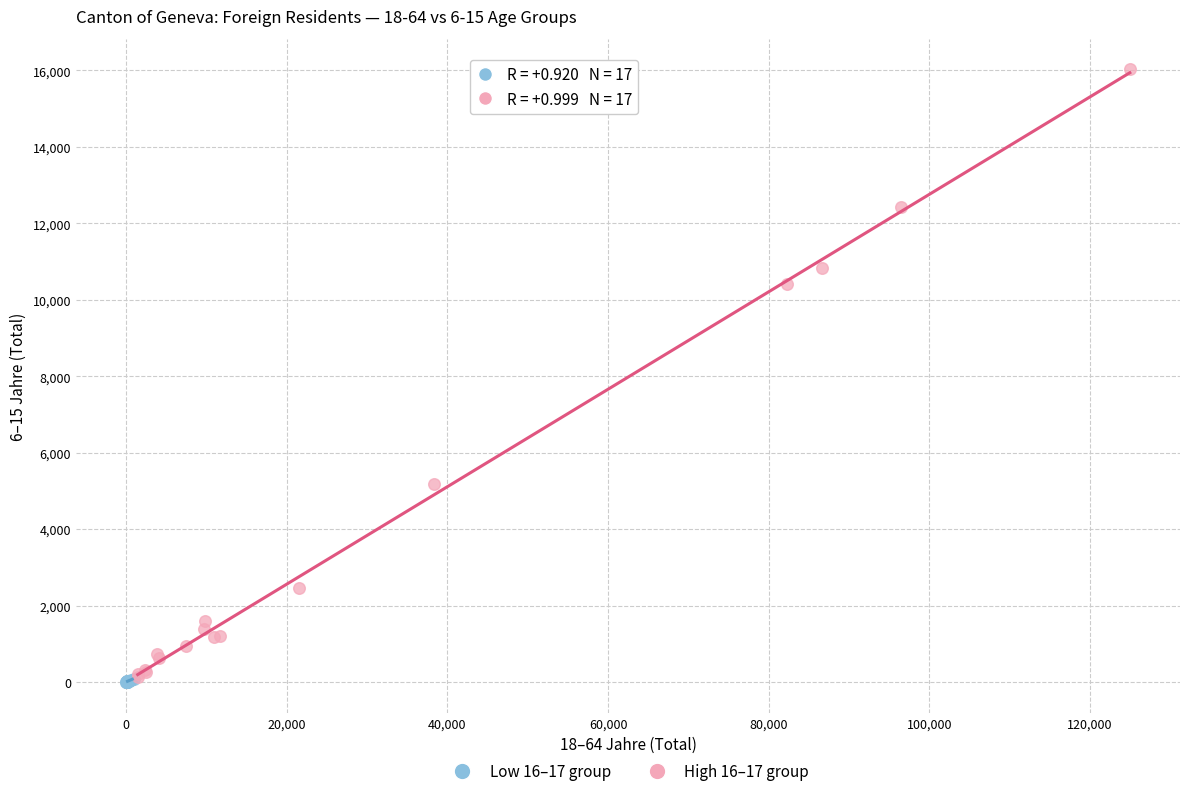

Which series has the largest Y range (max minus min)?

High 16–17 group